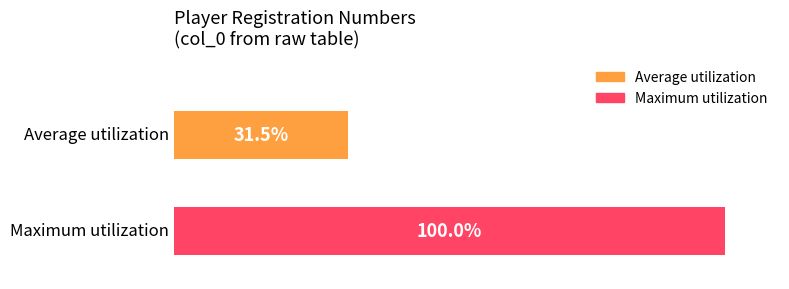

Which series has the widest spread of values?

Average utilization